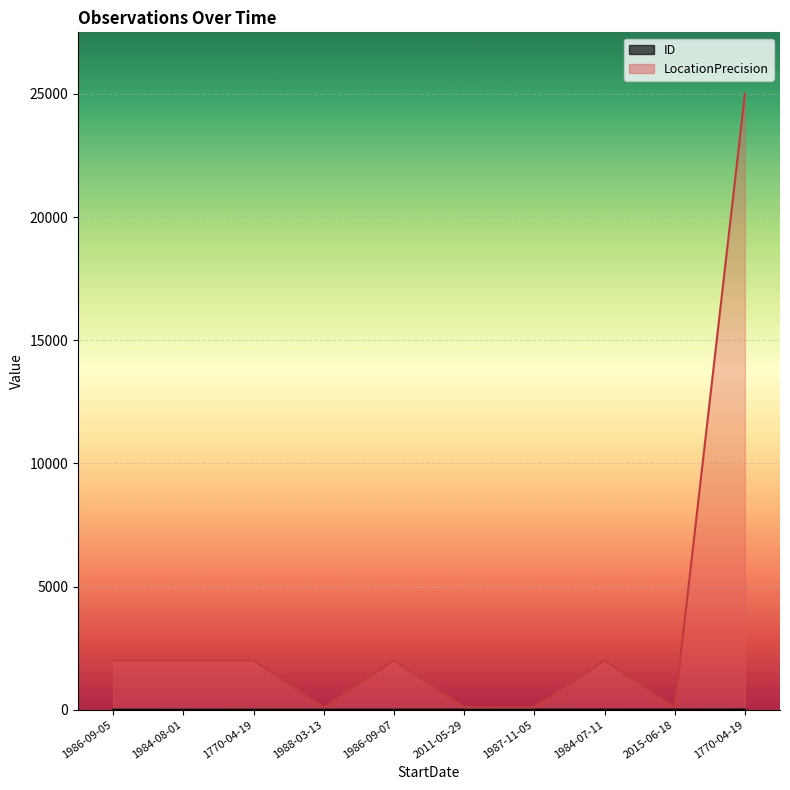

How many interior local valleys does the LocationPrecision_line series have?

2